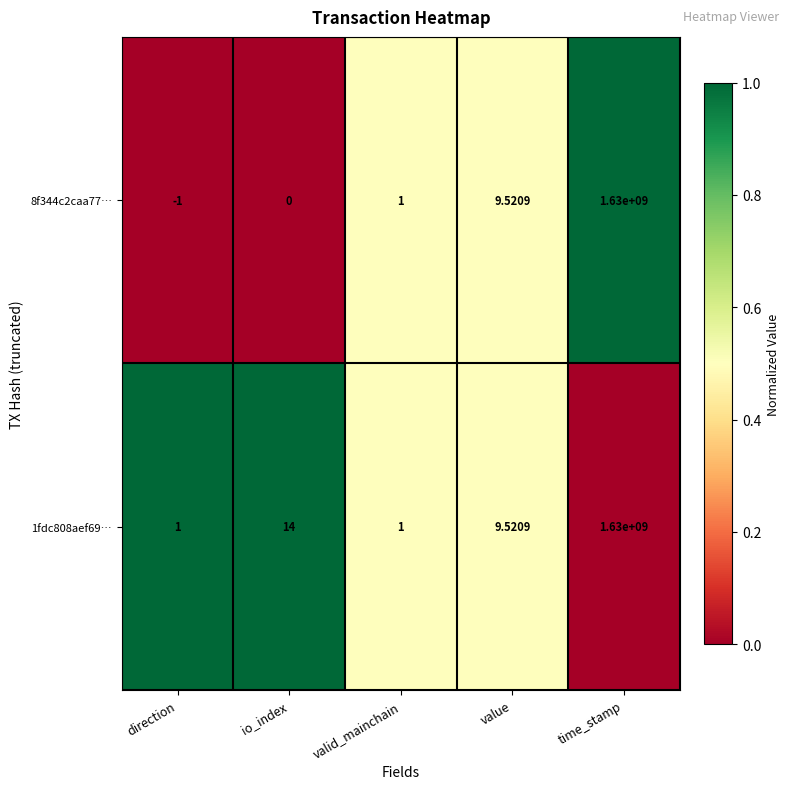

At which label does 8f344c2caa77… reach its minimum?

direction